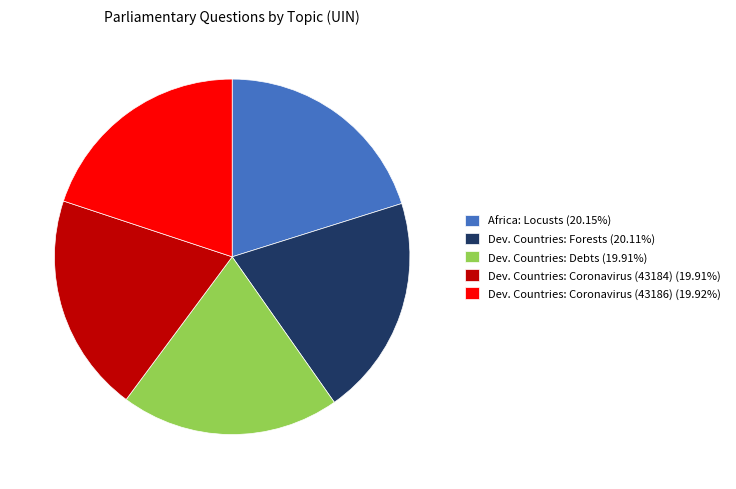

How many slices are in this pie chart?

5